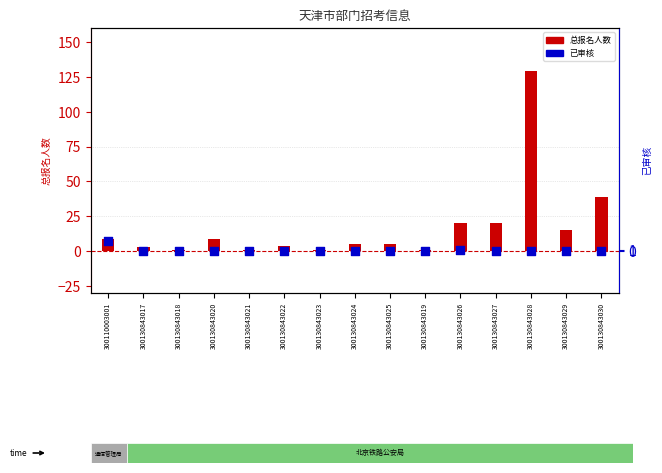

Is the value of 总报名人数 at 300130843027 greater than the value of 已审核 at 300130843026?

Yes